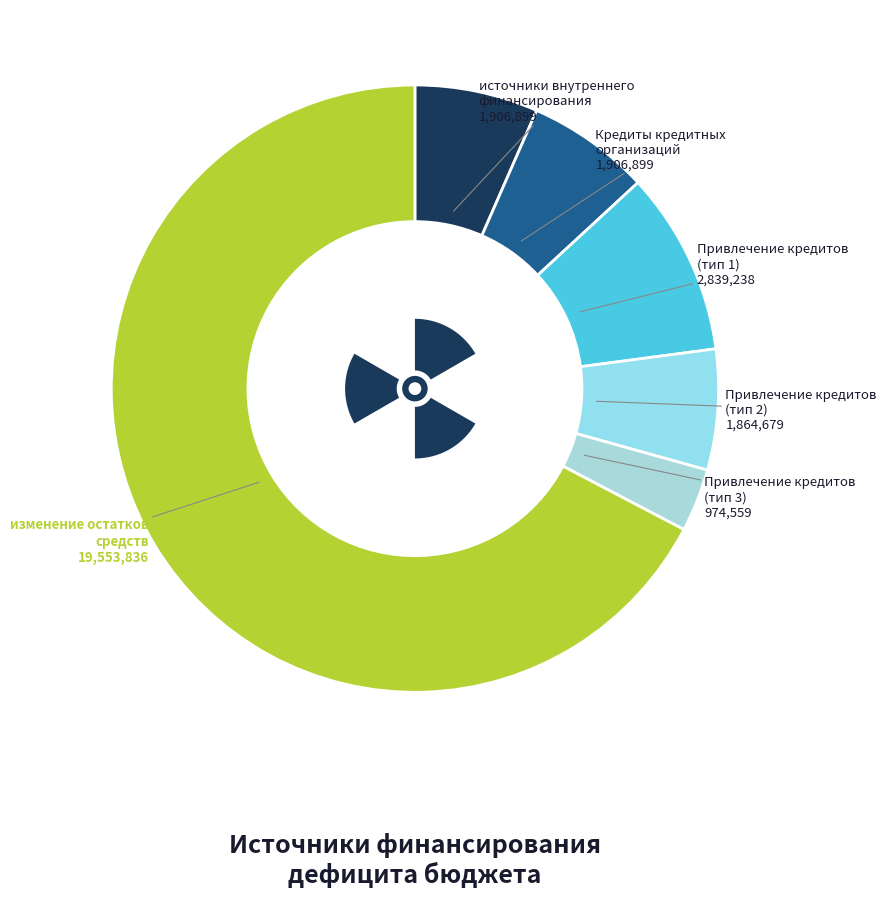

Between Привлечение кредитов (1864678.98) and Кредиты кредитных организаций, which is larger?

Кредиты кредитных организаций